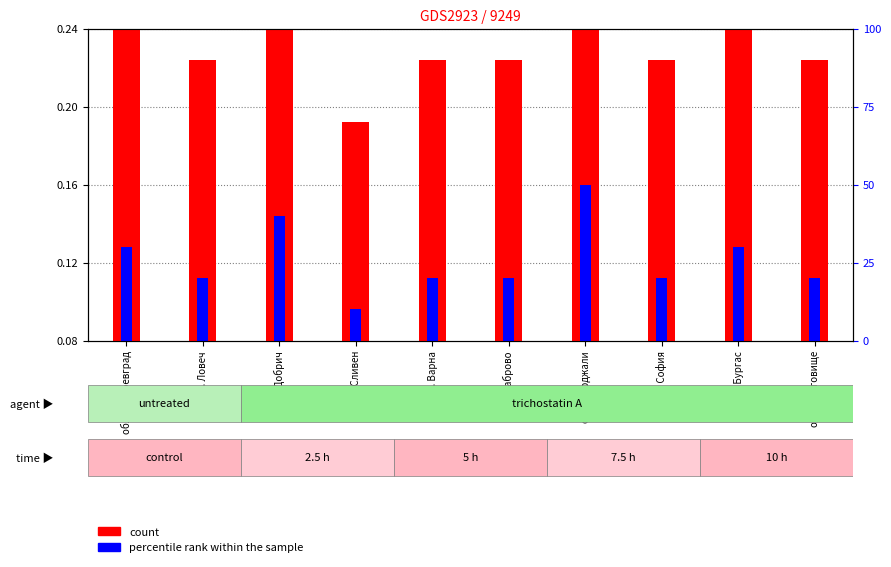

At which category is the sum across all series the highest?

обл. Кърджали